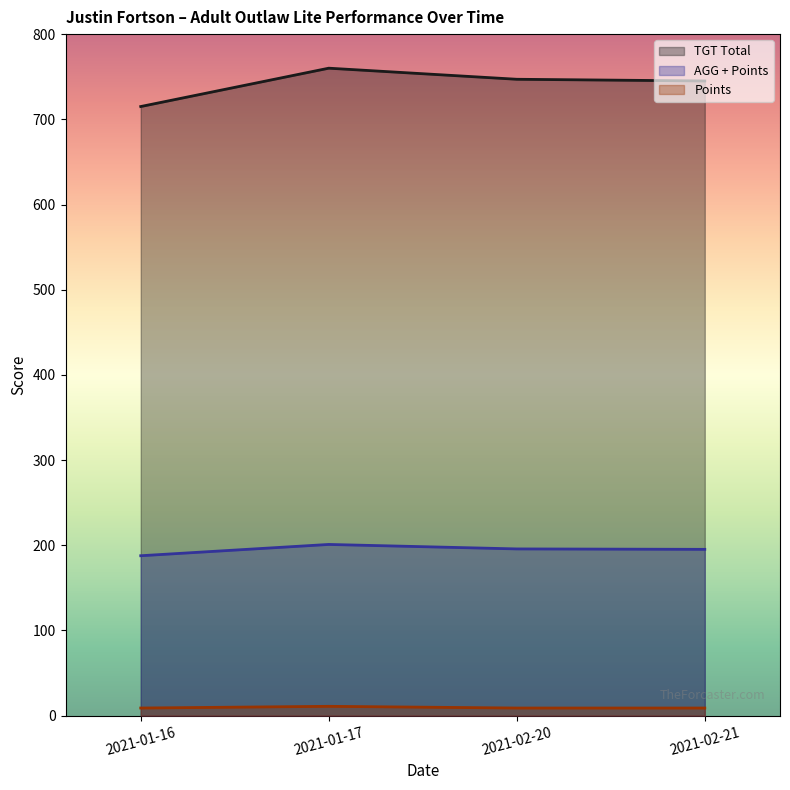

At which label does AGG + Points first exceed 195?

2021-01-17